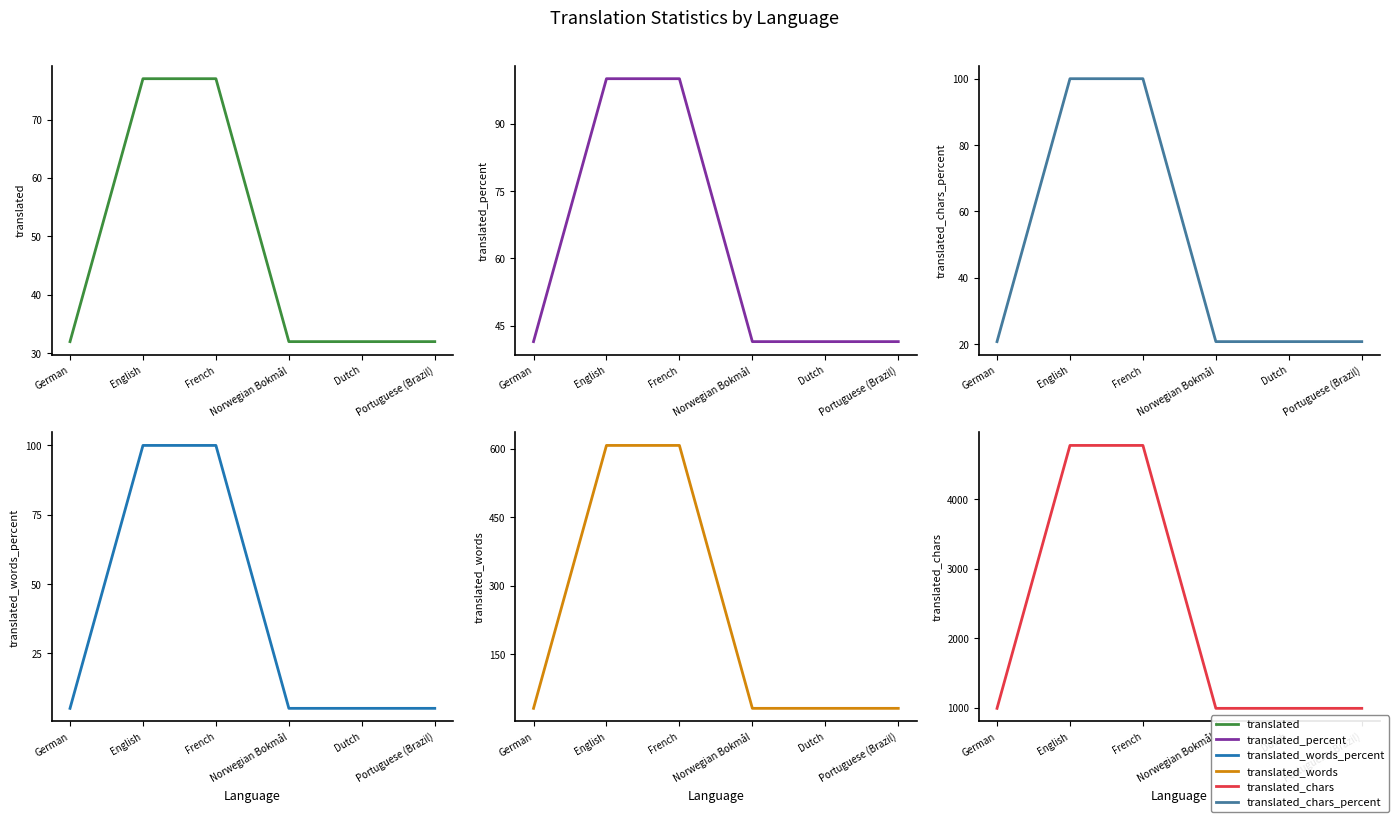

Reading right to left, list all the values displayed in this chart.

translated: Portuguese (Brazil)=32.0	Dutch=32.0	Norwegian Bokmål=32.0	French=77.0	English=77.0	German=32.0
translated_percent: Portuguese (Brazil)=41.5	Dutch=41.5	Norwegian Bokmål=41.5	French=100.0	English=100.0	German=41.5
translated_chars_percent: Portuguese (Brazil)=20.8	Dutch=20.8	Norwegian Bokmål=20.8	French=100.0	English=100.0	German=20.8
translated_words_percent: Portuguese (Brazil)=5.2	Dutch=5.2	Norwegian Bokmål=5.2	French=100.0	English=100.0	German=5.2
translated_words: Portuguese (Brazil)=32.0	Dutch=32.0	Norwegian Bokmål=32.0	French=607.0	English=607.0	German=32.0
translated_chars: Portuguese (Brazil)=995.0	Dutch=995.0	Norwegian Bokmål=995.0	French=4771.0	English=4771.0	German=995.0